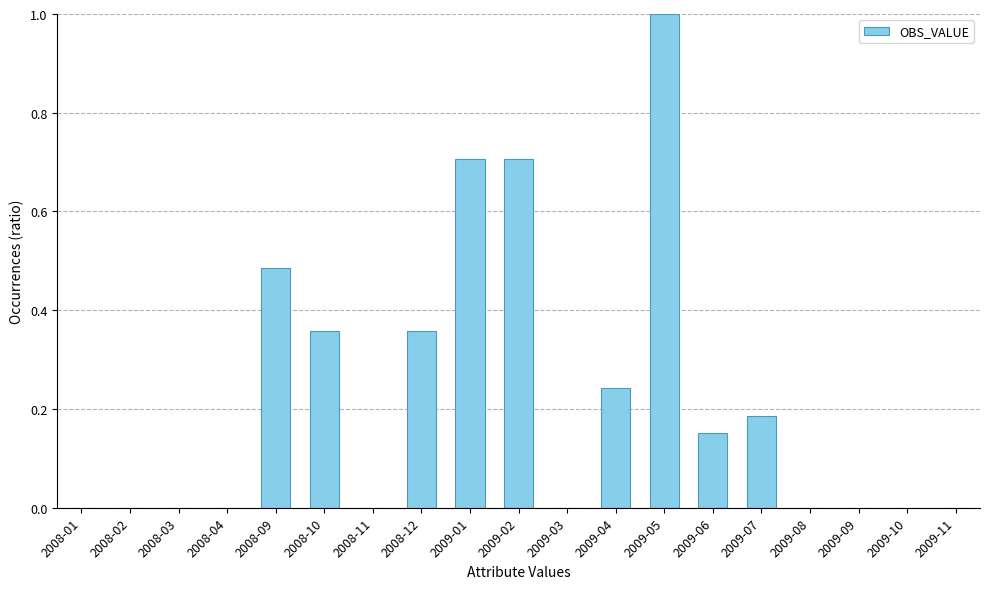

What is the sum of all values?

4.2